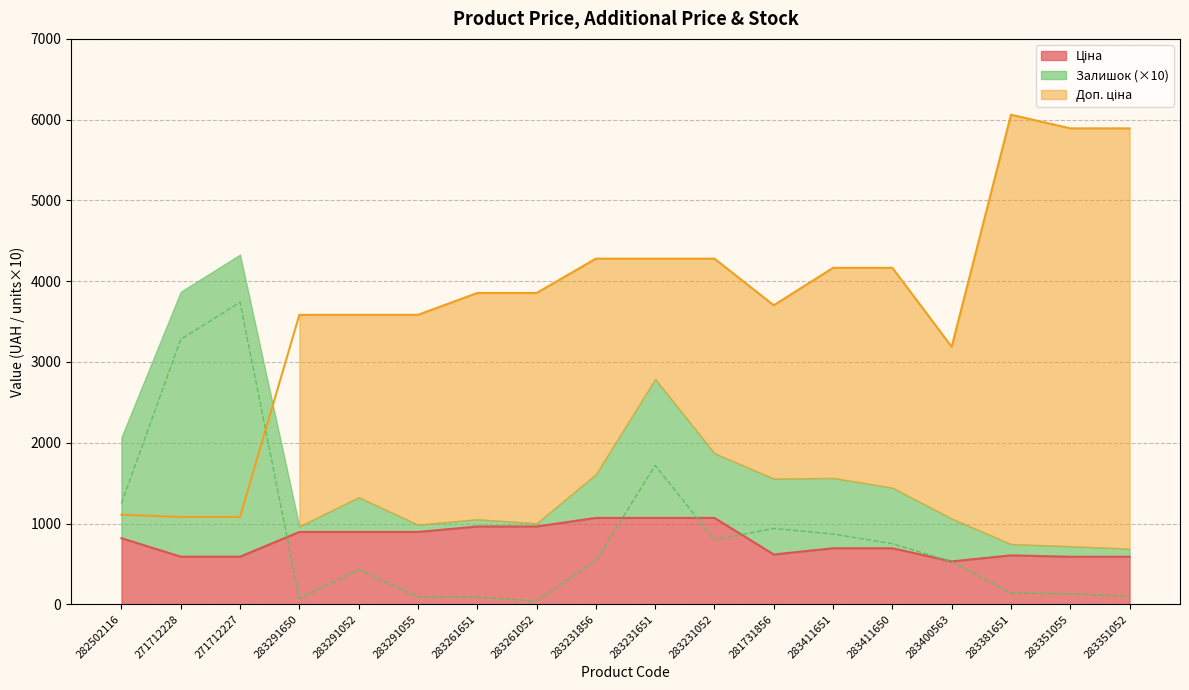

Which series has the largest total across all categories?

Доп. ціна